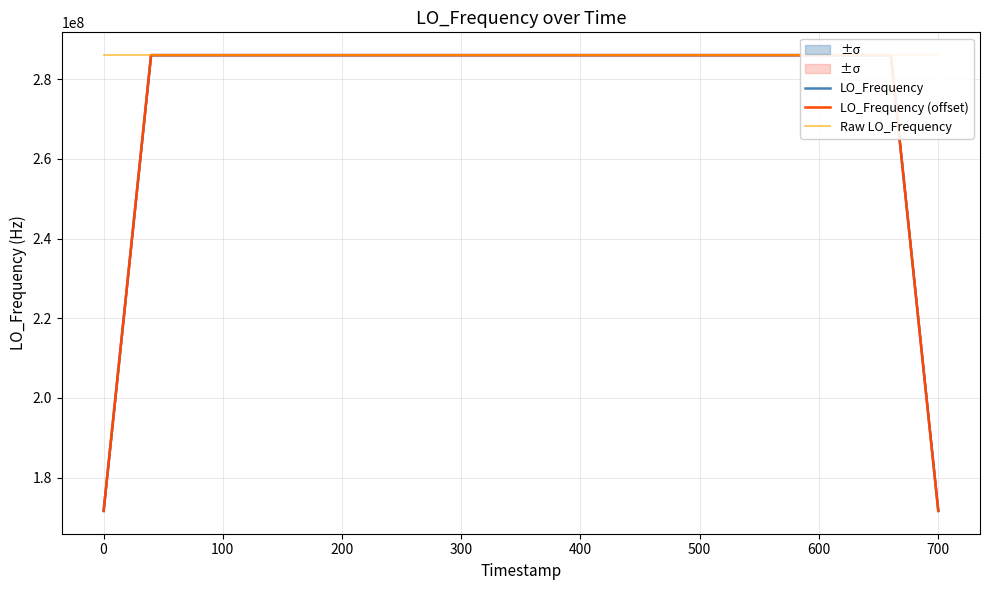

What is the difference between the maximum and second lowest values in the LO_Frequency (offset) series?

114418801.2